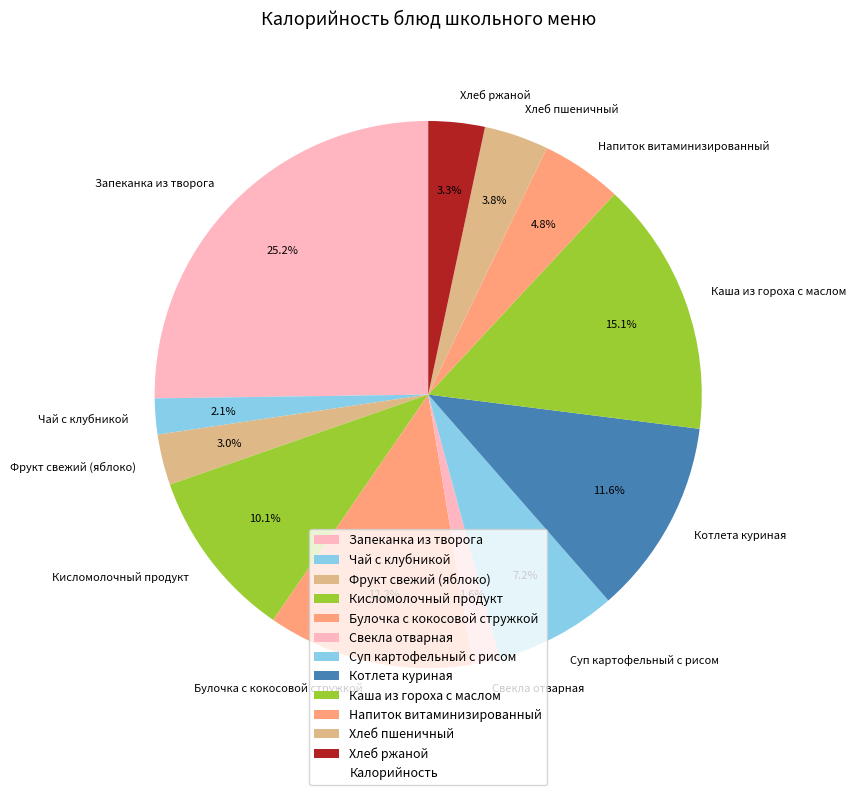

Is there any slice that represents more than half of the pie?

No